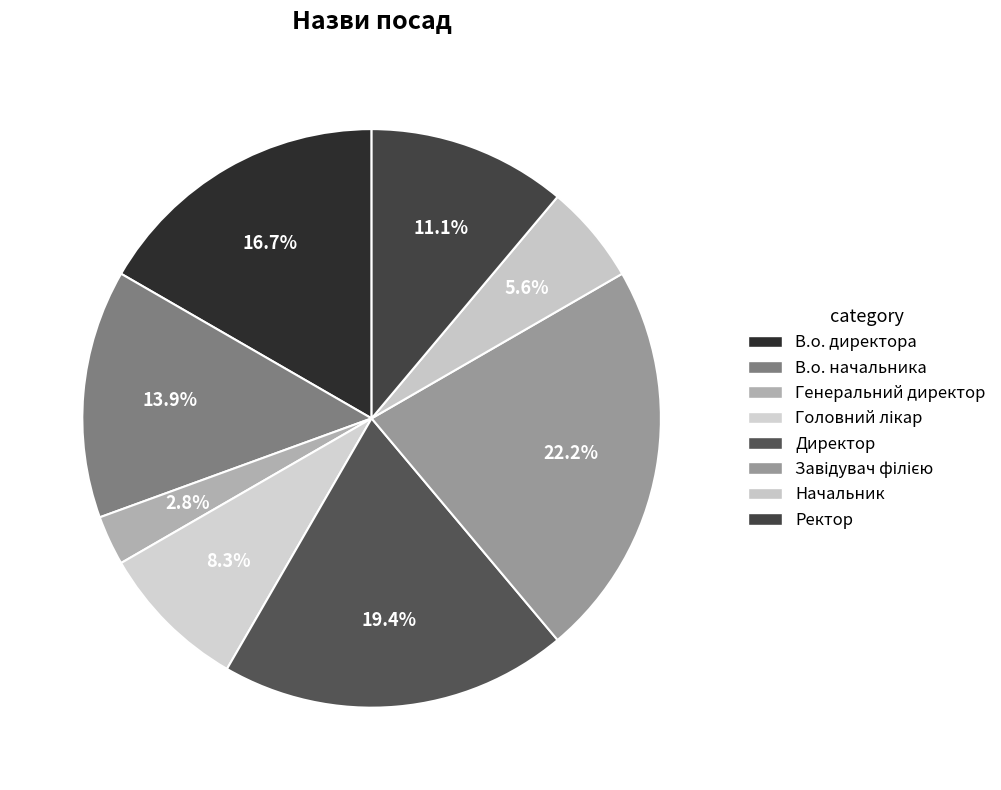

Count the number of slices in the pie.

8